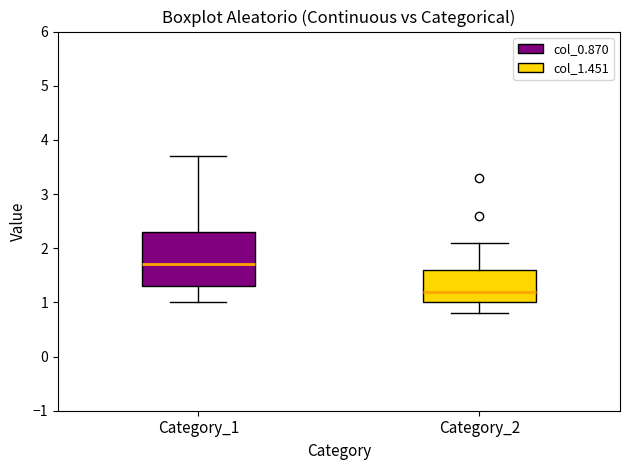

Reading left to right, read every box against the y-axis: the position of its median line, the range the box covers, and the ends of its whiskers. The values are not printed on the chart, so give them approximately, as read against the axis.

Category_1: median 1.7, box 1.3 to 2.3, whiskers 1.0 to 3.7
Category_2: median 1.2, box 1.0 to 1.6, whiskers 0.8 to 2.1